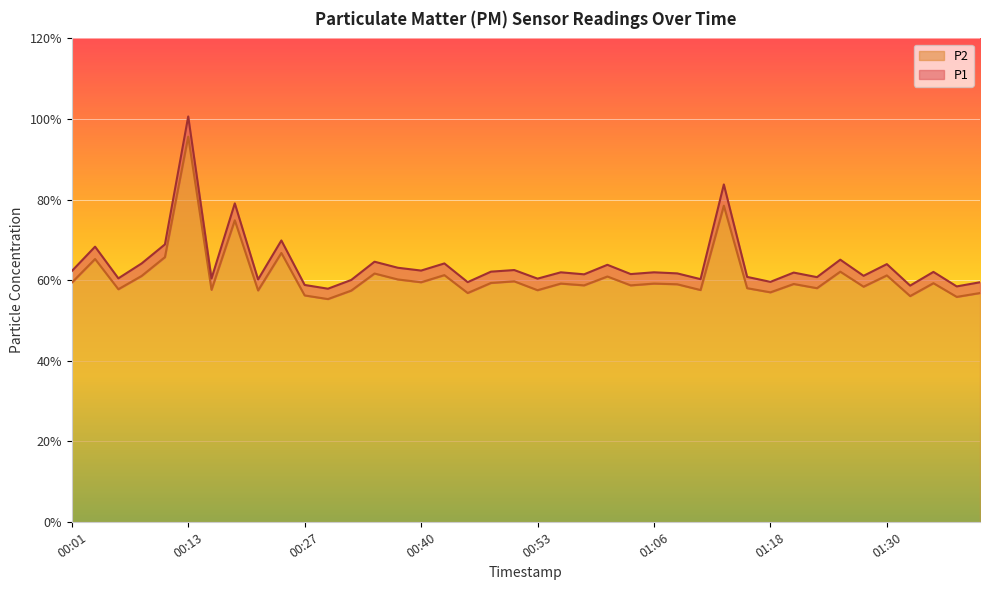

What is the sum of all P2 values?

2440.4